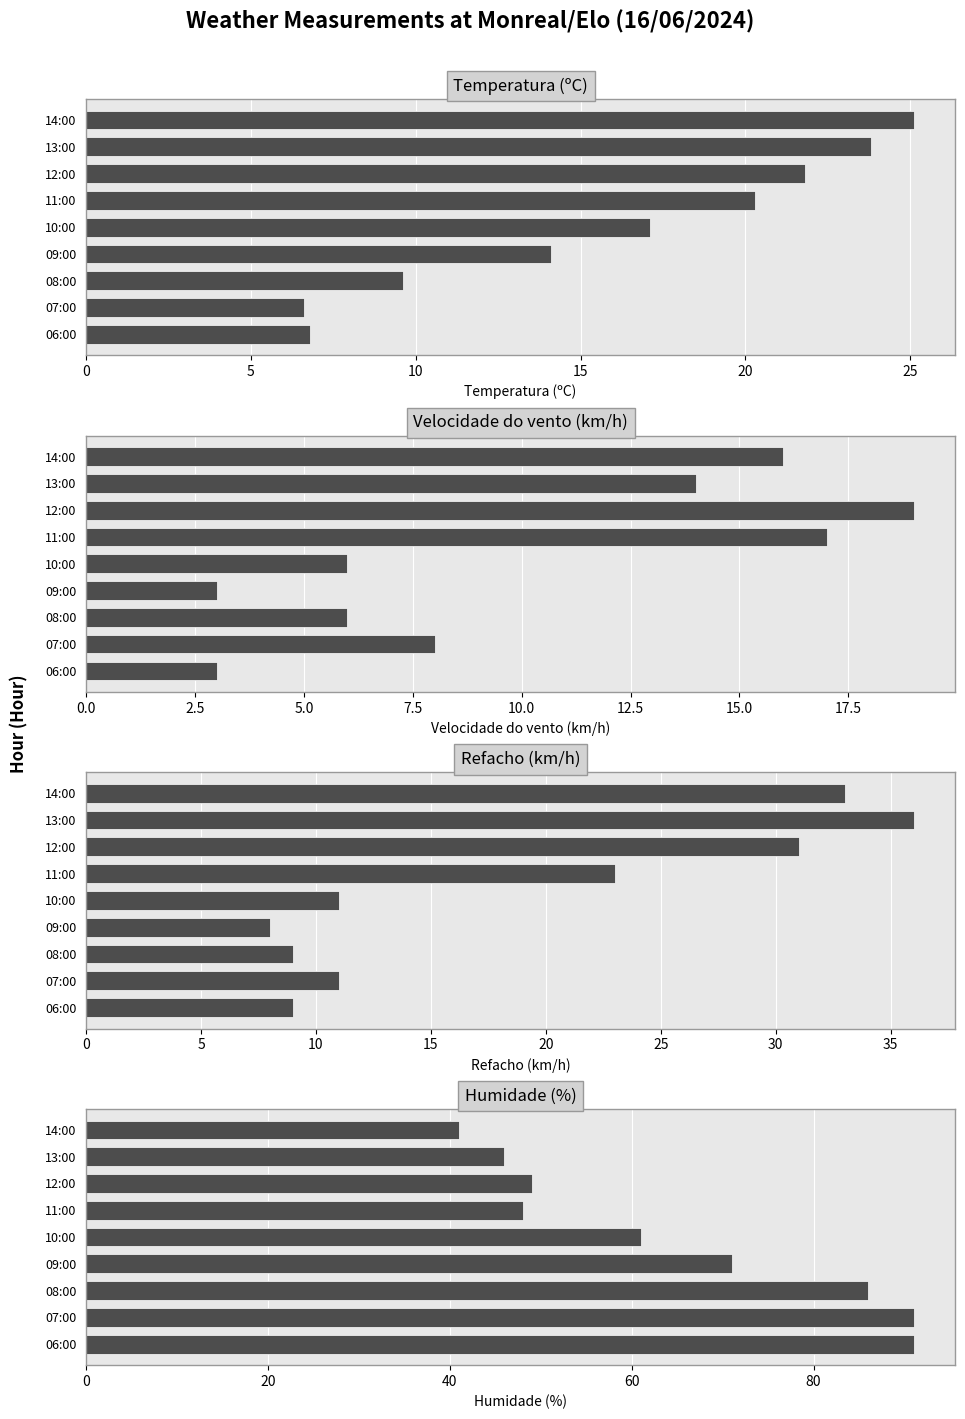

What is the average value of the Temperatura (ºC) series?

16.1